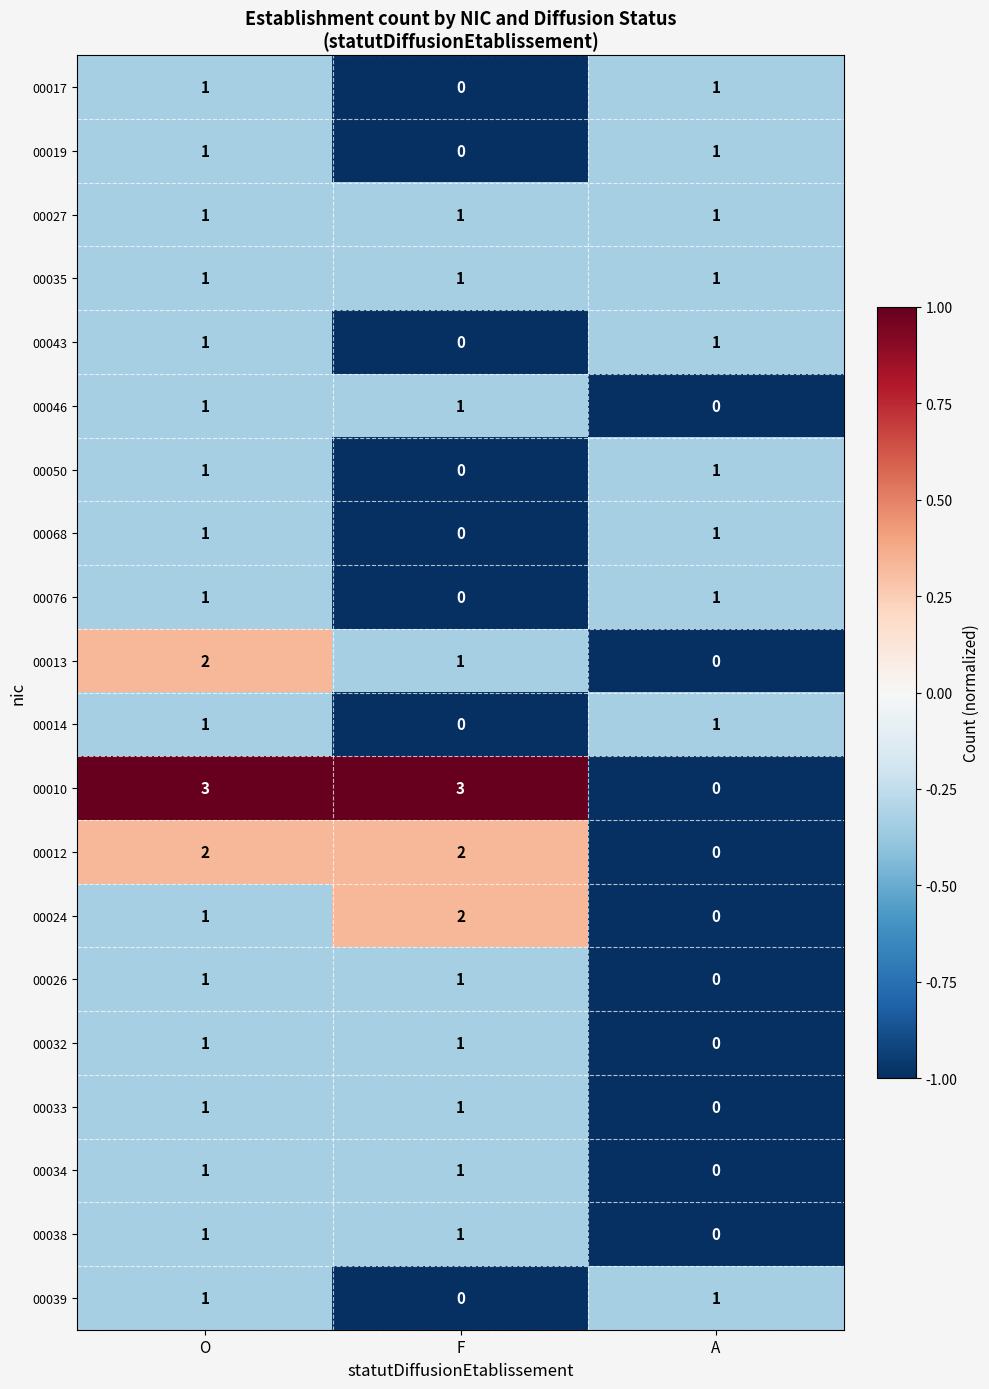

At how many categories does at least one series exceed 0?

3